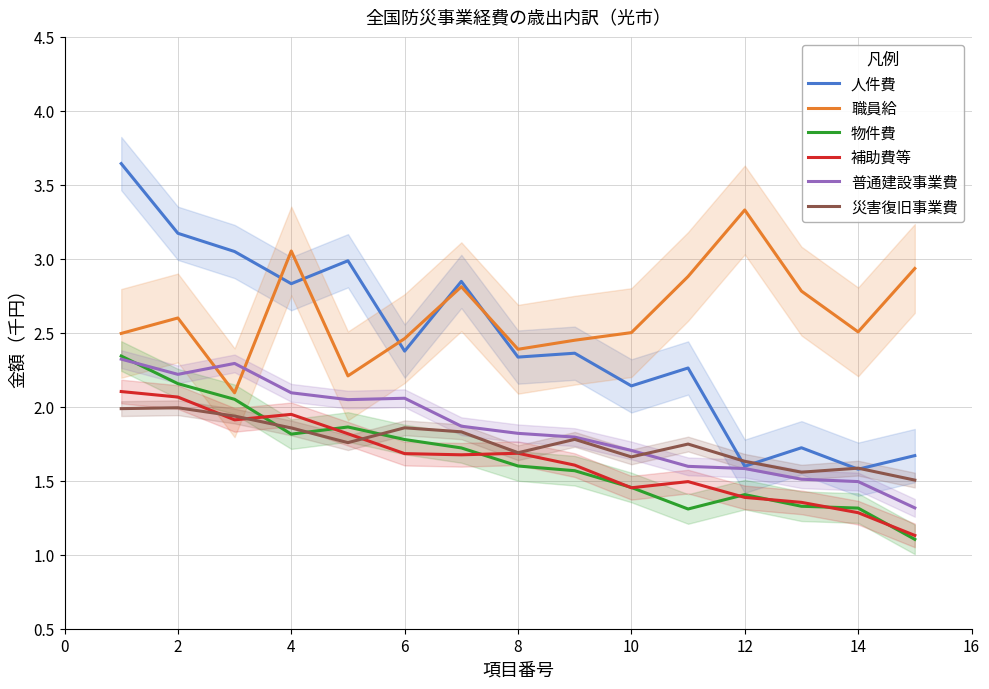

The 補助費等 series shows 1.4 at 12. True or false?

True